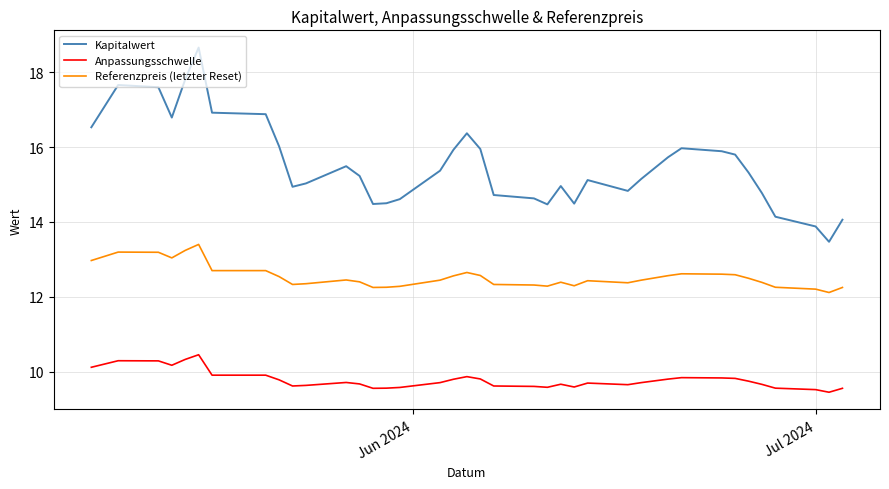

What is the difference between the second highest and second lowest values in the Referenzpreis (letzter Reset) series?

1.0